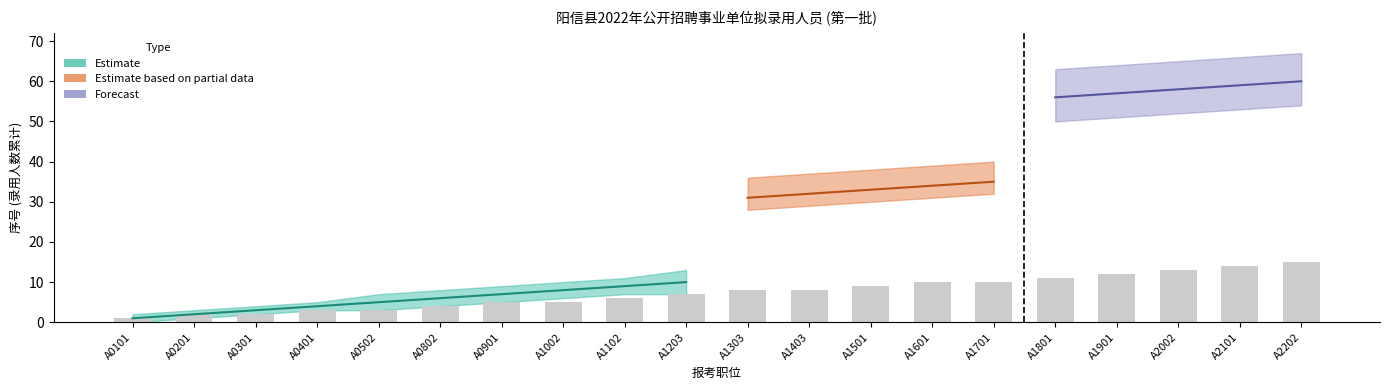

Rank the categories by value from highest to lowest.

A2202, A2101, A2002, A1901, A1801, A1601, A1701, A1501, A1303, A1403, A1203, A1102, A0901, A1002, A0802, A0401, A0502, A0201, A0301, A0101